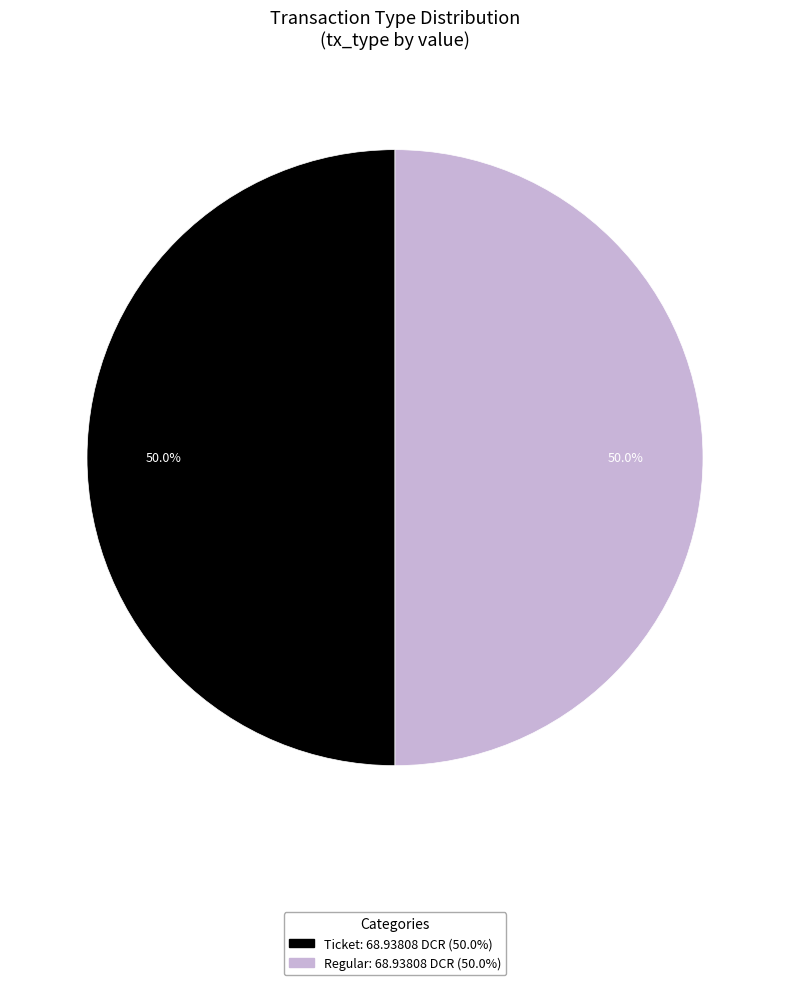

How many segments does this pie chart have?

2